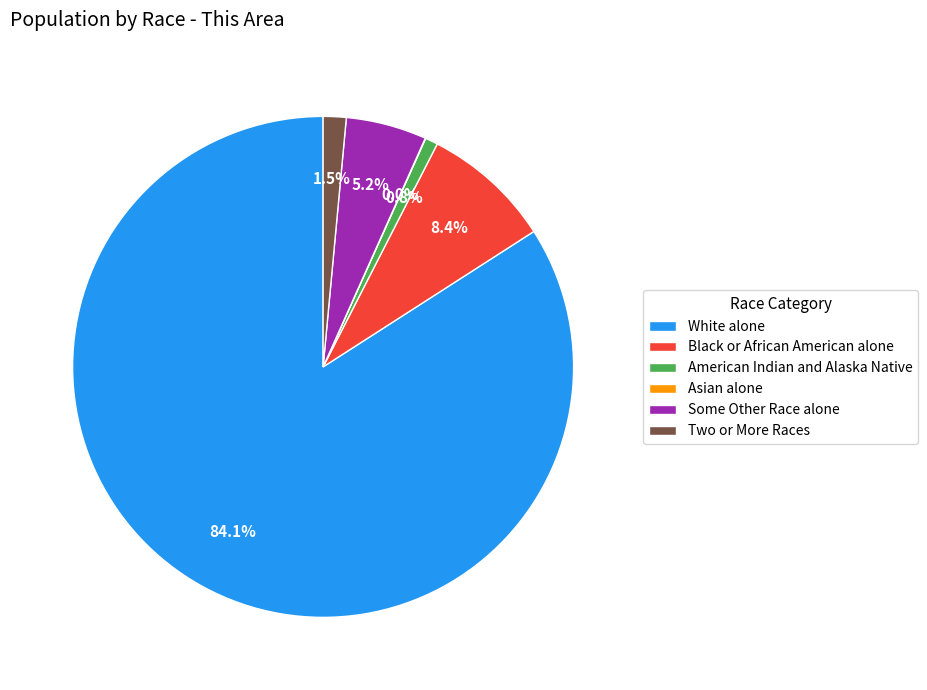

Approximately how many times larger is the value at Some Other Race alone compared to American Indian and Alaska Native?

6.4